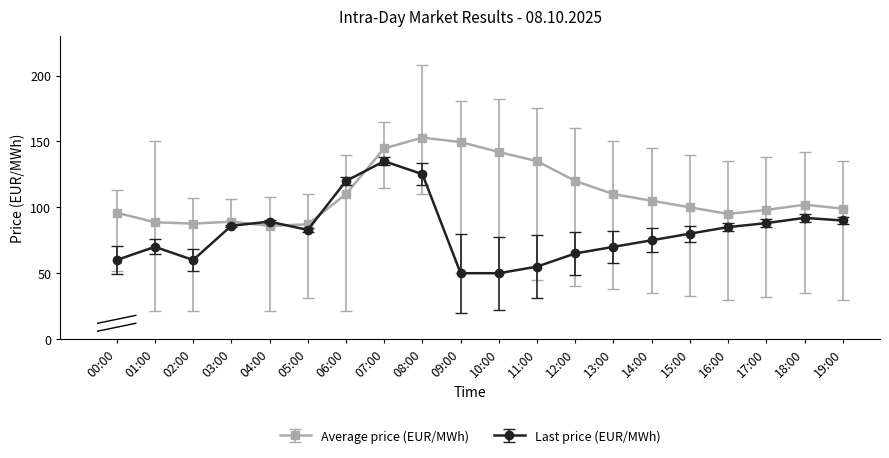

Which series has the largest total across all categories?

Average price (EUR/MWh)